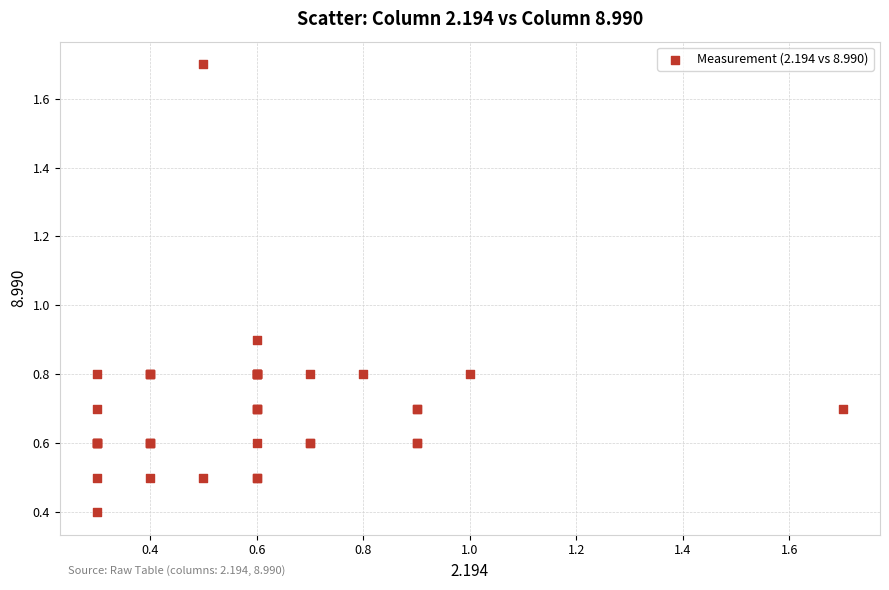

What Y value in the scatter plot is closest to 1?

0.9